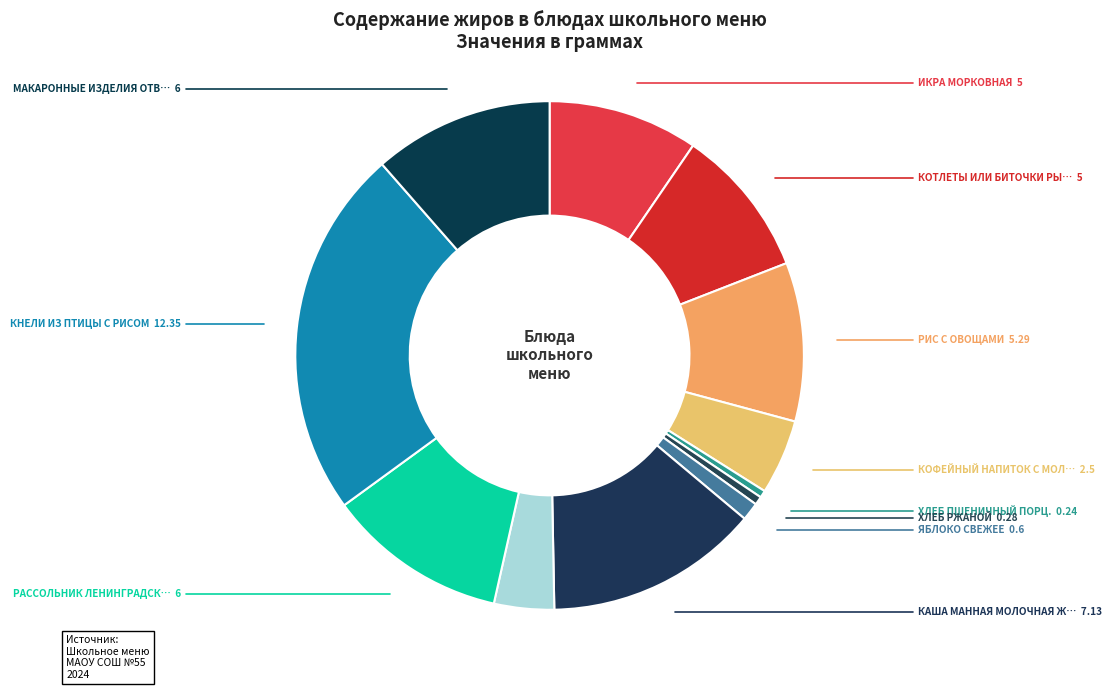

What is the largest slice in the pie chart?

КНЕЛИ ИЗ ПТИЦЫ С РИСОМ